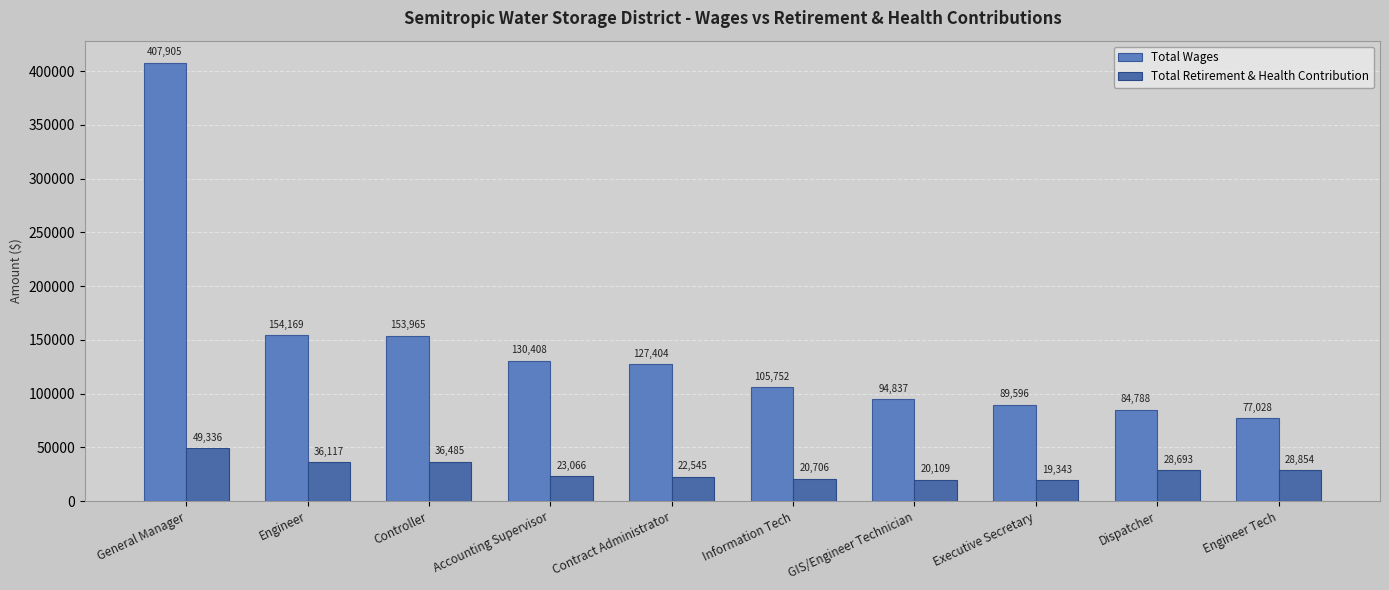

Count the number of data series in this chart.

2